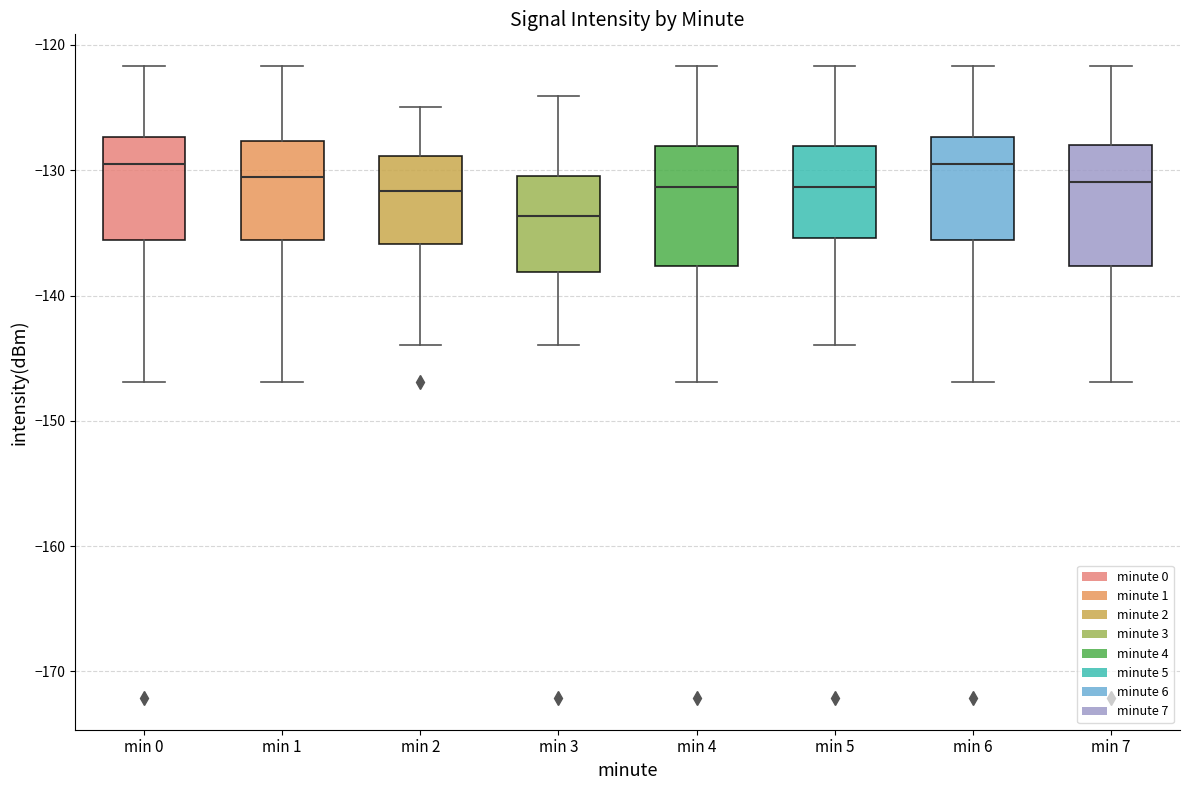

Where does the upper whisker of the box for min 0 end on the y-axis? The values are not printed on the chart, so give them approximately, as read against the axis.

-122